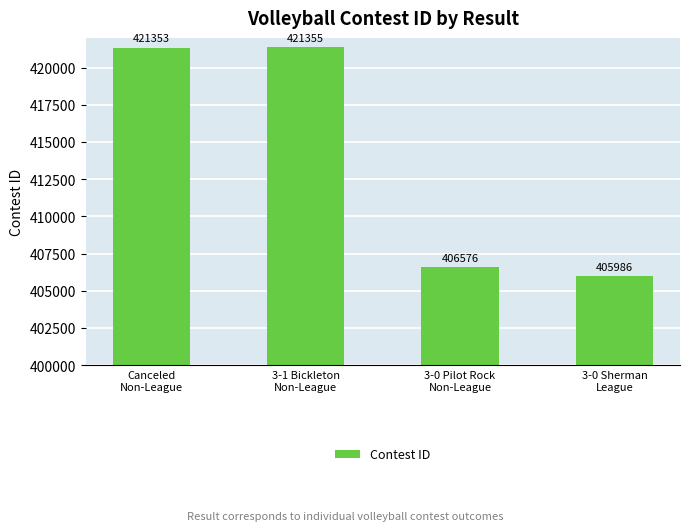

What is the maximum value shown in the chart?

421355